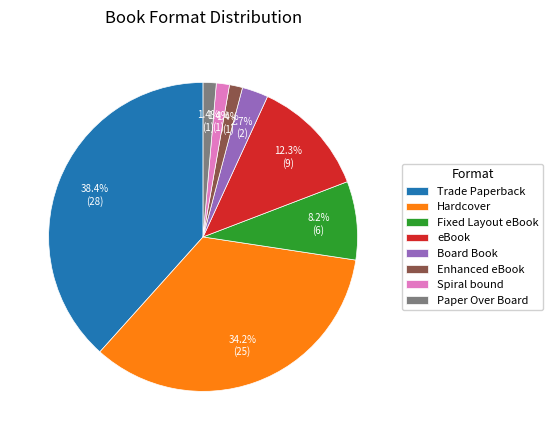

Does Spiral bound account for over 50% of the chart?

No